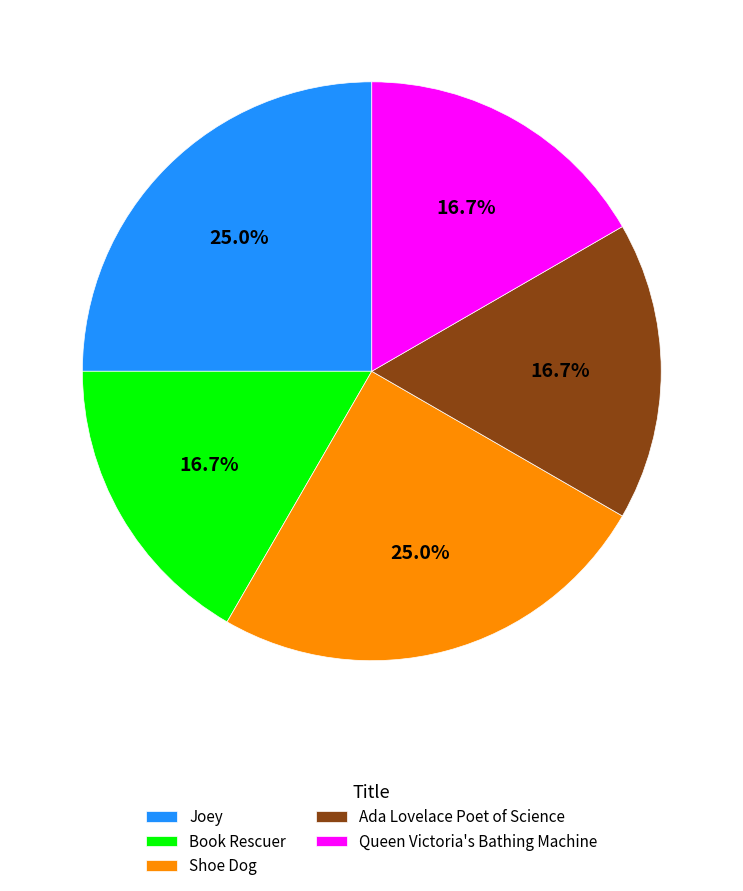

Do Shoe Dog and Book Rescuer together represent more than half of the pie?

No